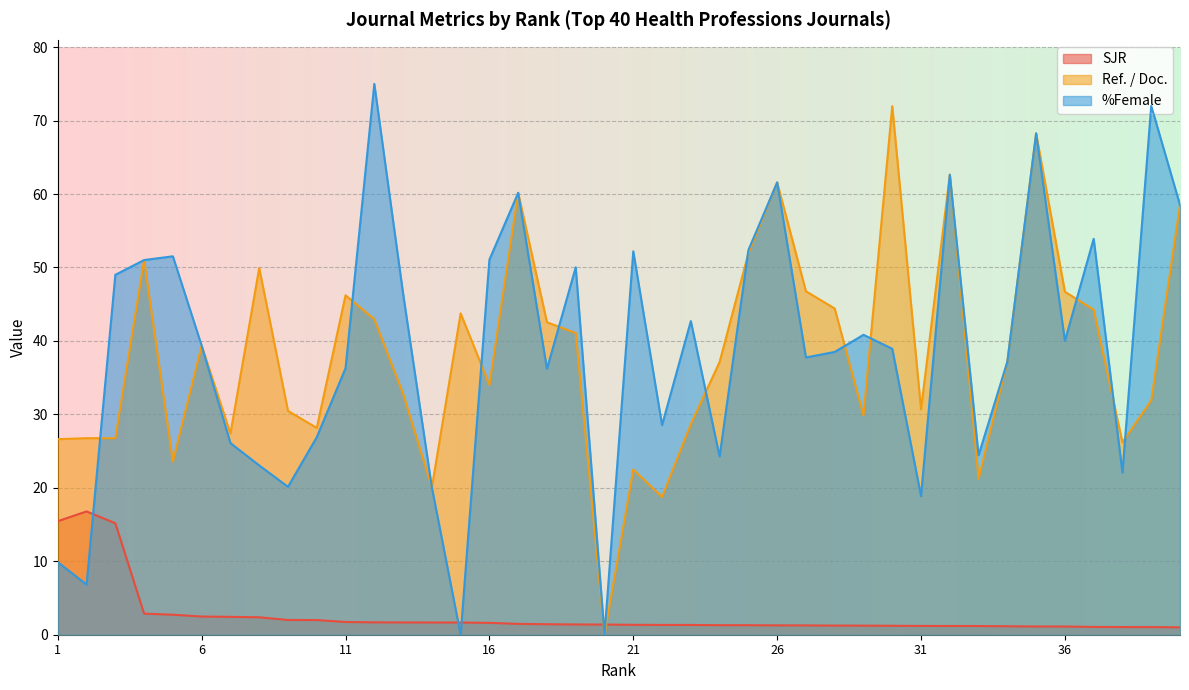

Which label corresponds to the smallest value in the chart?

20